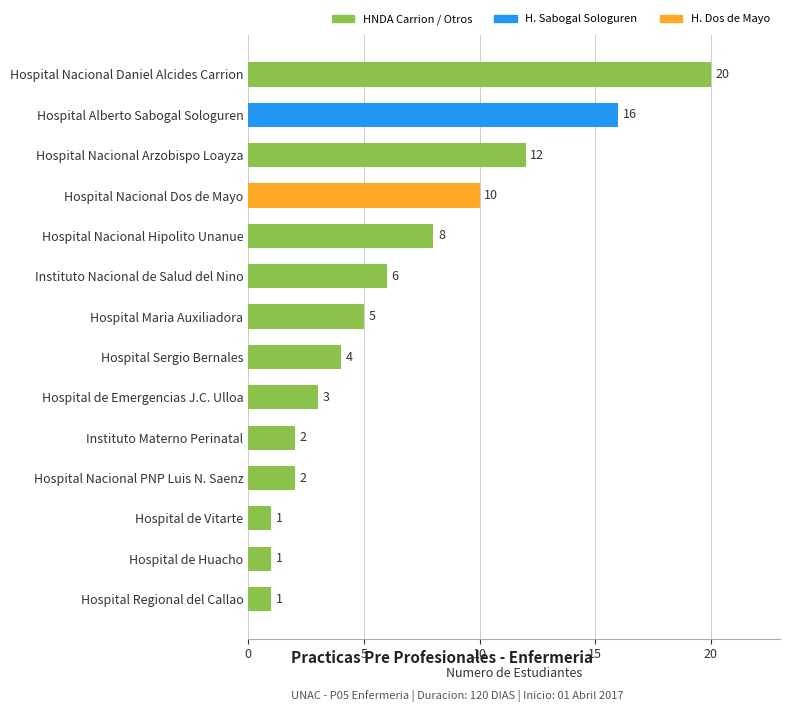

True or false: the data shows 1 at Hospital Nacional PNP Luis N. Saenz.

False